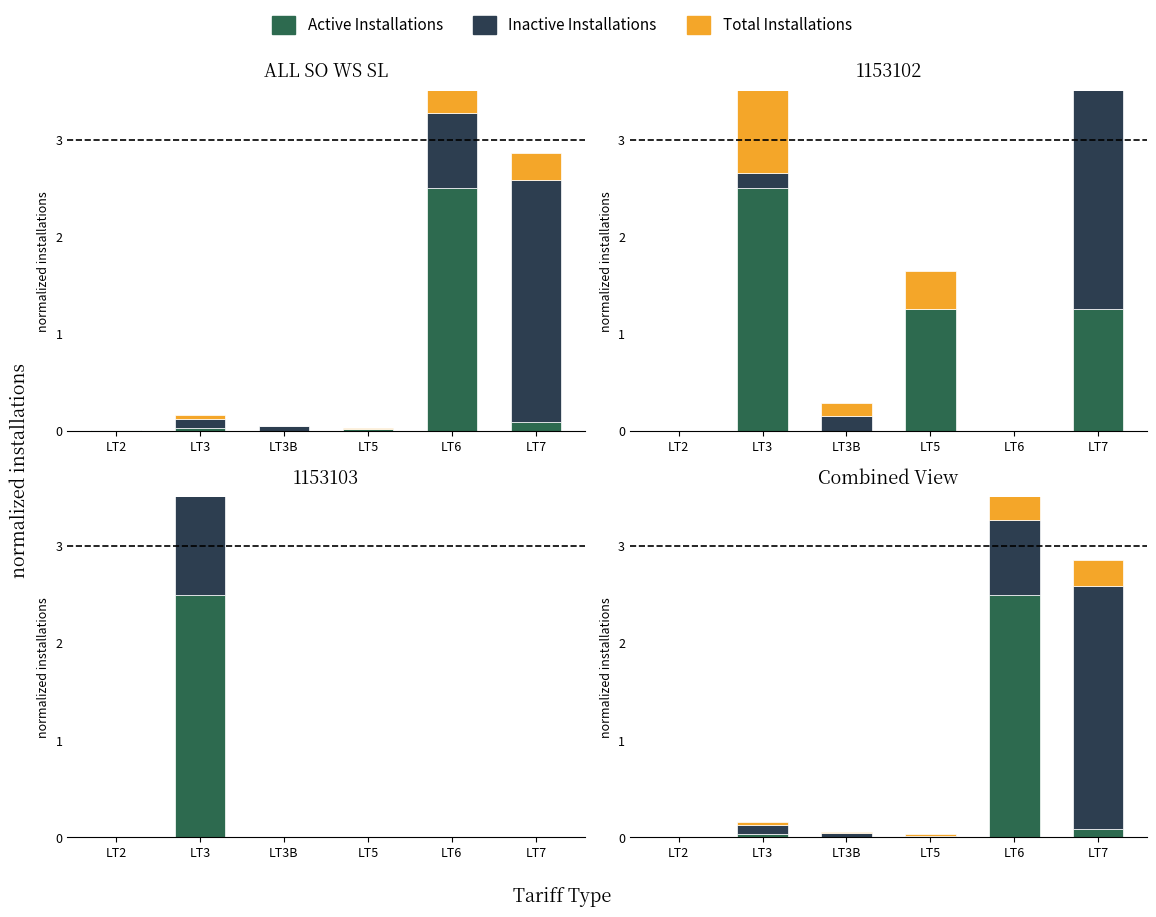

Does the chart contain any negative values?

No